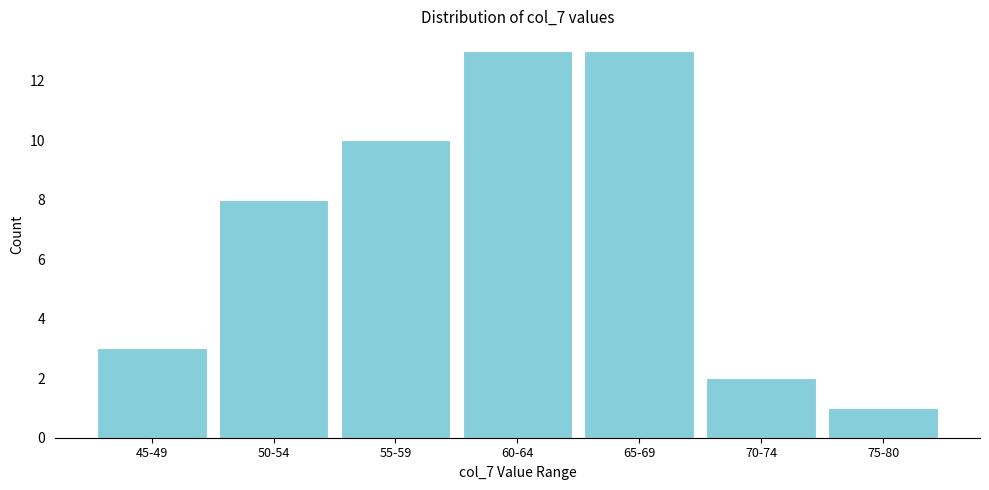

Reading left to right, list all the values displayed in this chart.

3	8	10	13	13	2	1